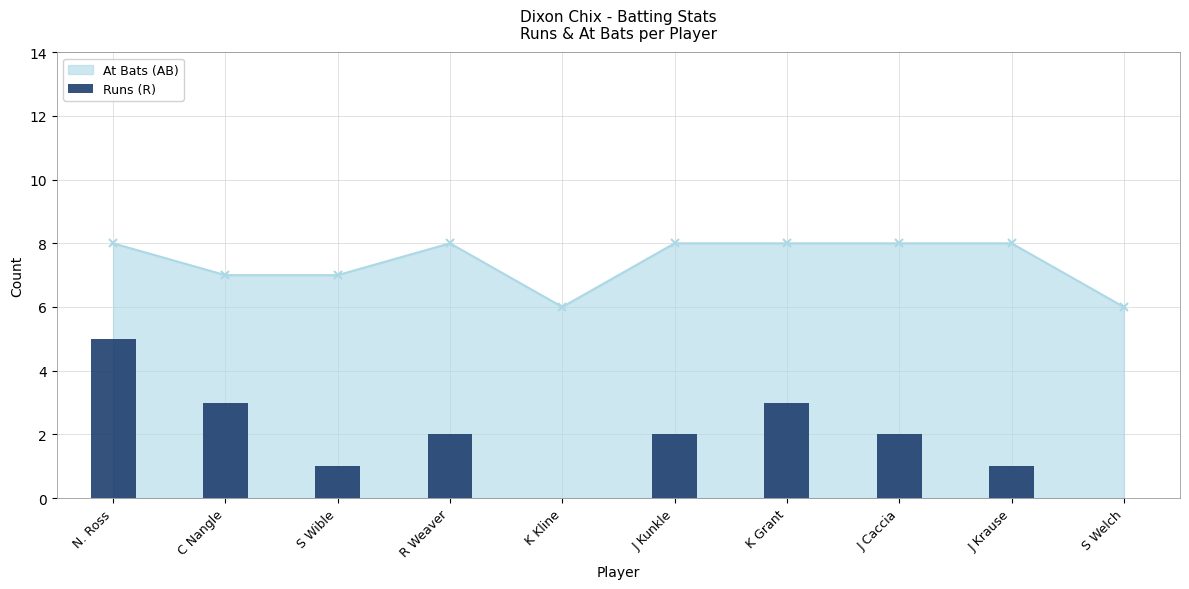

Is it true that the value at S Welch is -3?

False